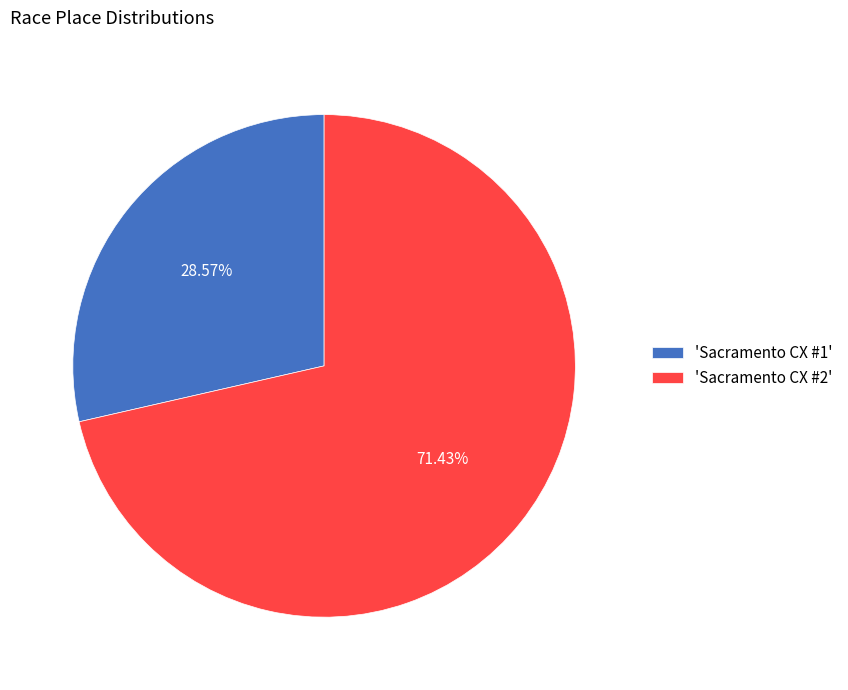

Rank the categories by value from highest to lowest.

'Sacramento CX #2', 'Sacramento CX #1'